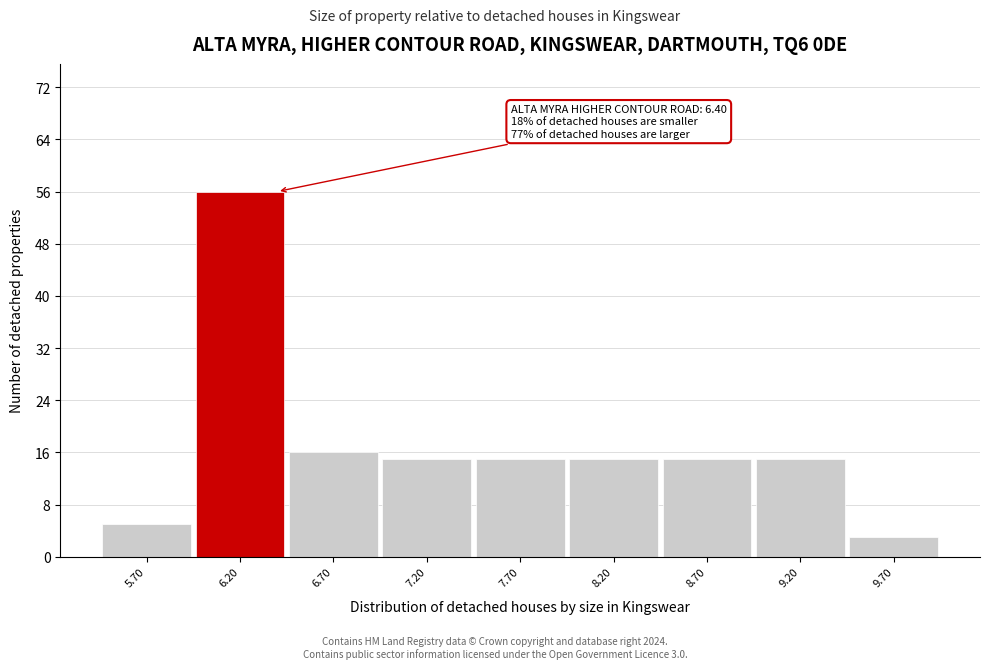

Over which range of the x-axis is the bar tallest?

5.95 to 6.45